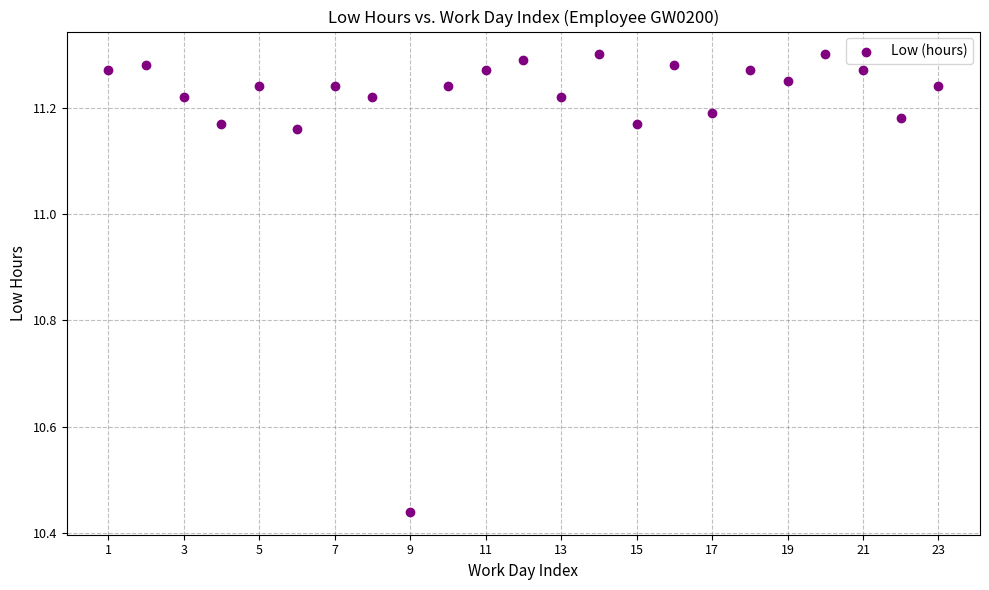

What is the range of X values (max minus min)?

22.0